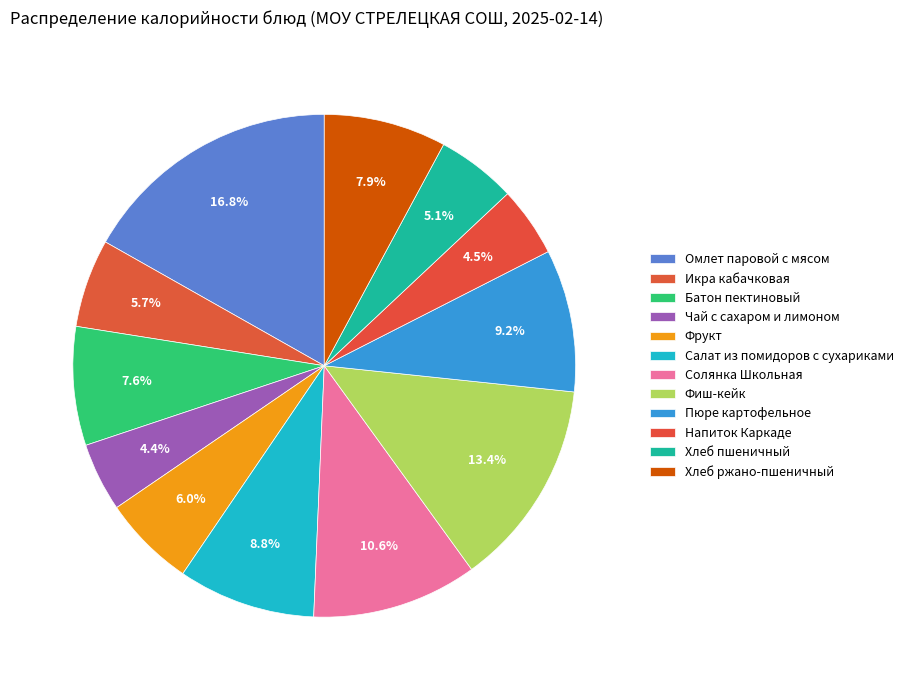

True or false: Фиш-кейк accounts for 13% of the total.

True